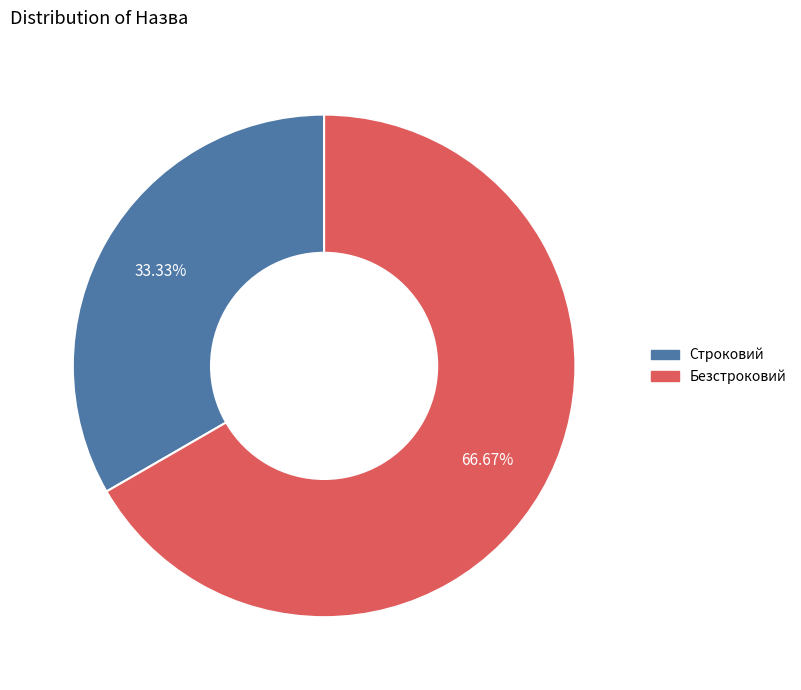

To the nearest percent, what is the difference between the largest and smallest slice percentages?

33%